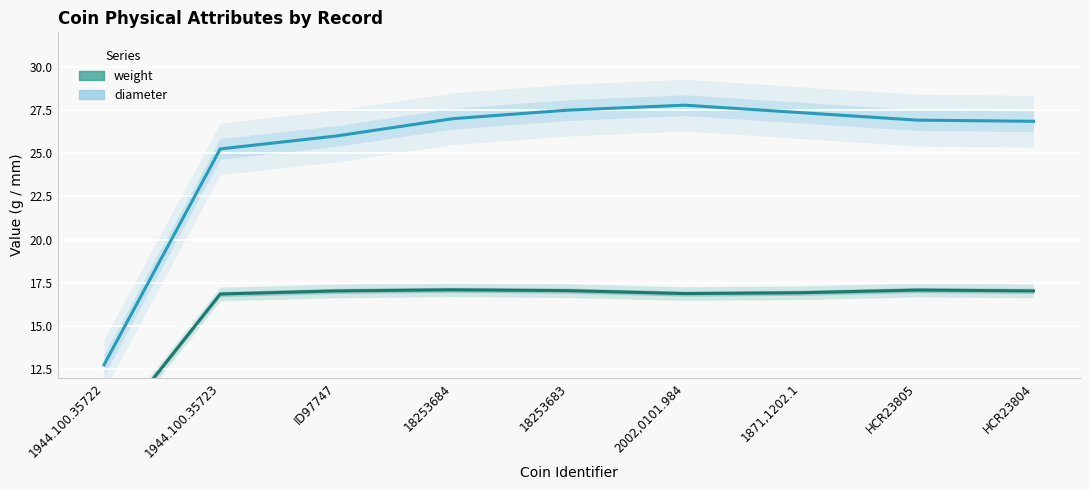

At which label does diameter first exceed 26?

ID97747